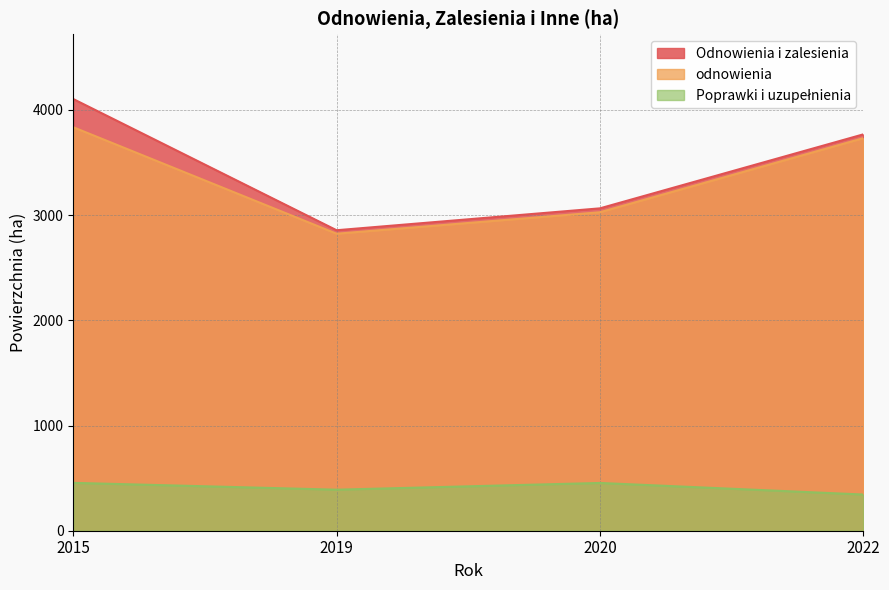

Count the Odnowienia i zalesienia values in the range 3064 to 4103.

3